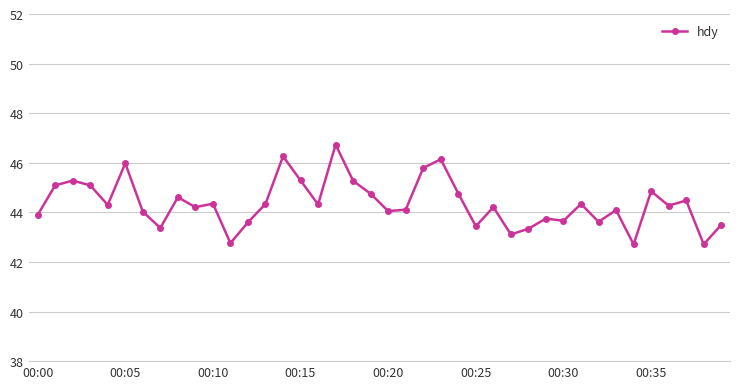

What is the average value?

44.4